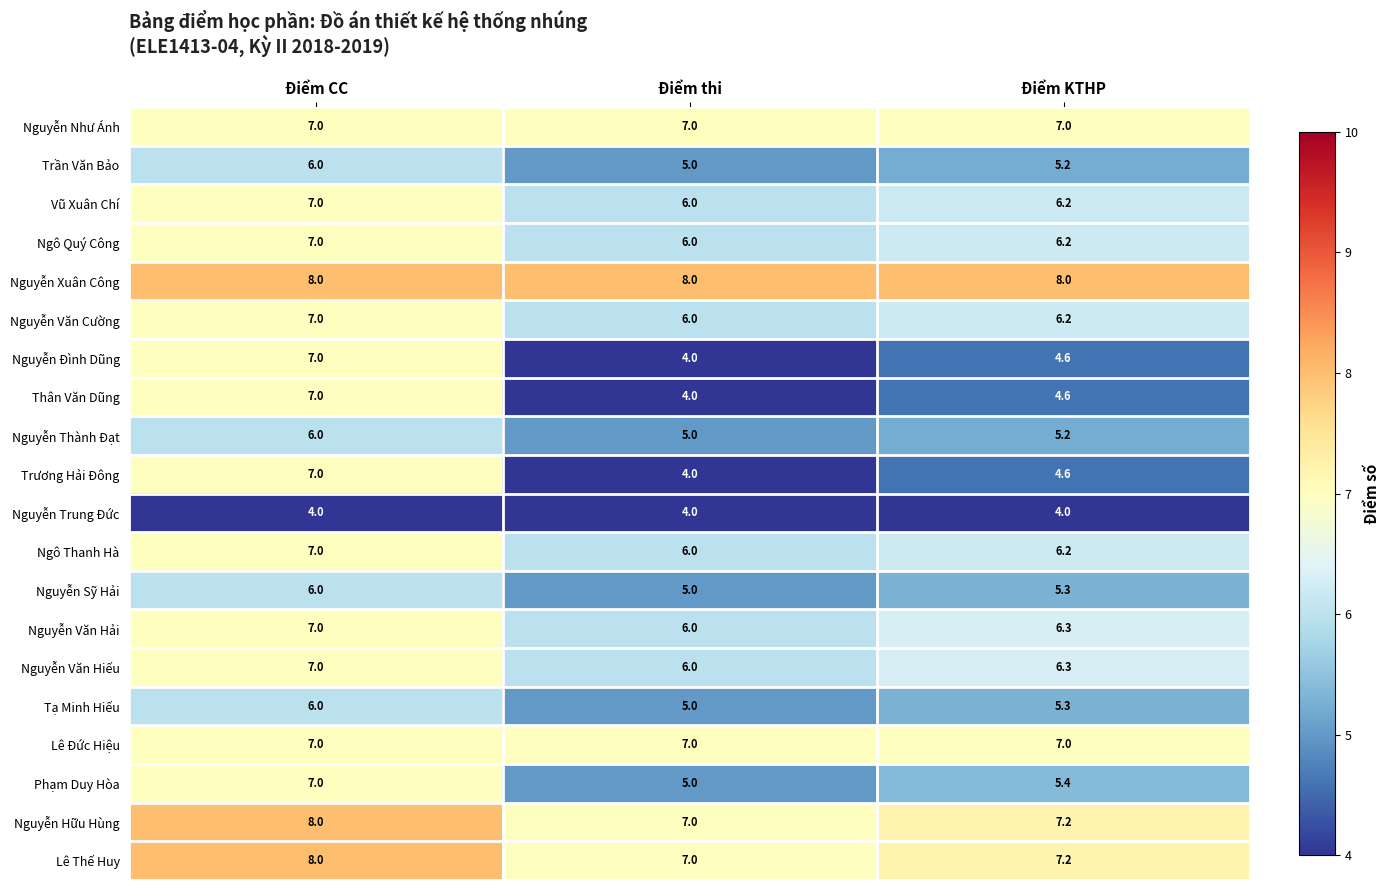

What is the approximate value of Ngô Thanh Hà at Điểm CC?

7.0